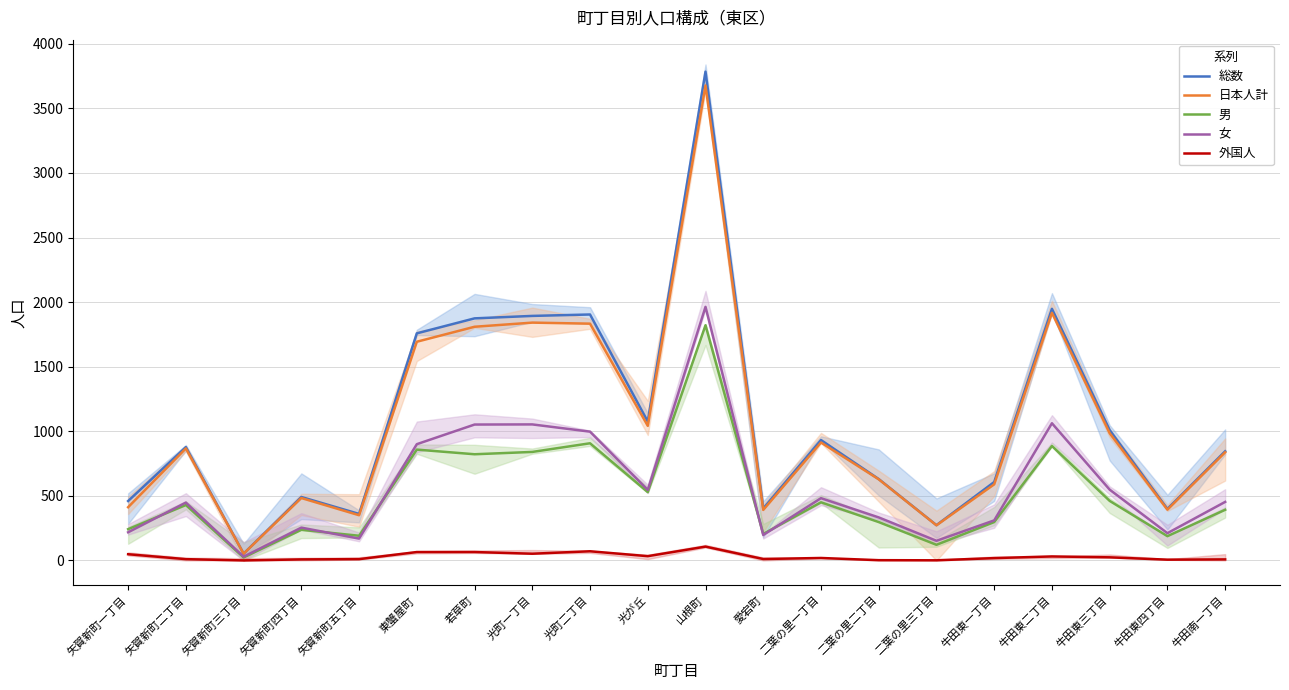

Rank the series by their maximum value, from lowest to highest.

外国人, 男, 女, 日本人計, 総数